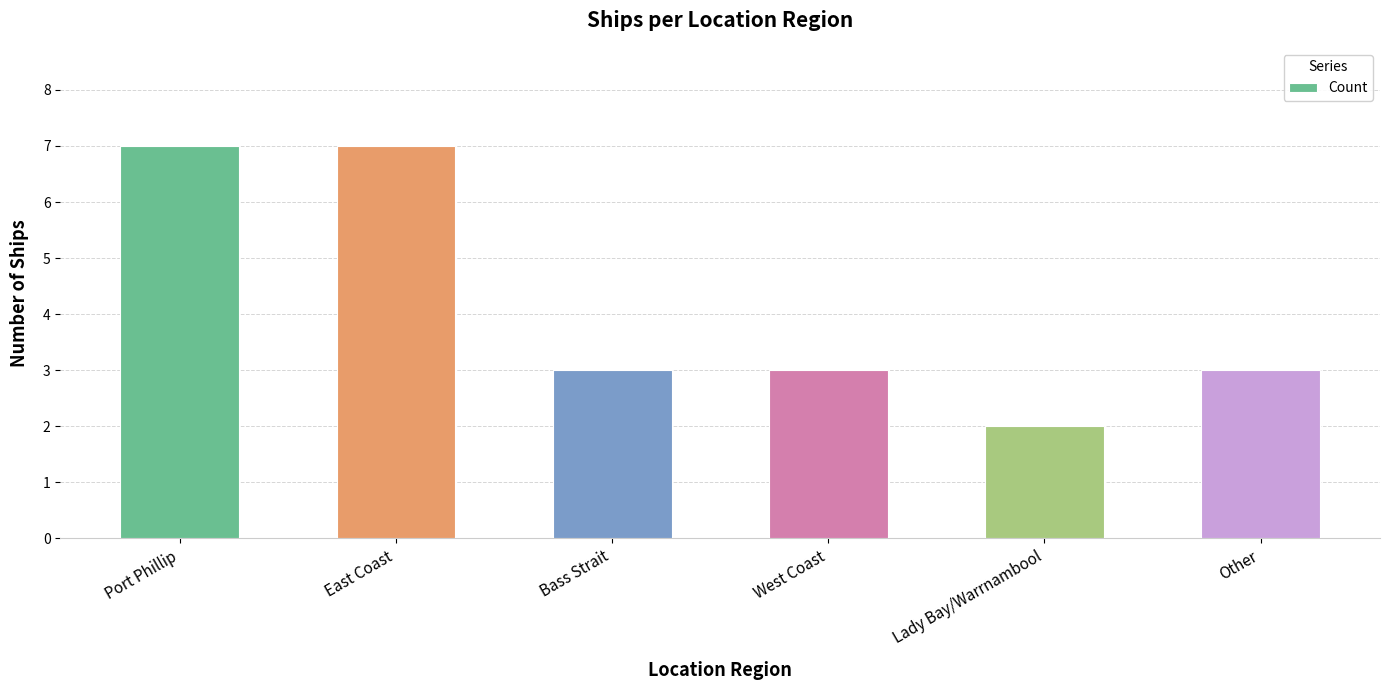

What is the difference between the maximum and minimum values?

5